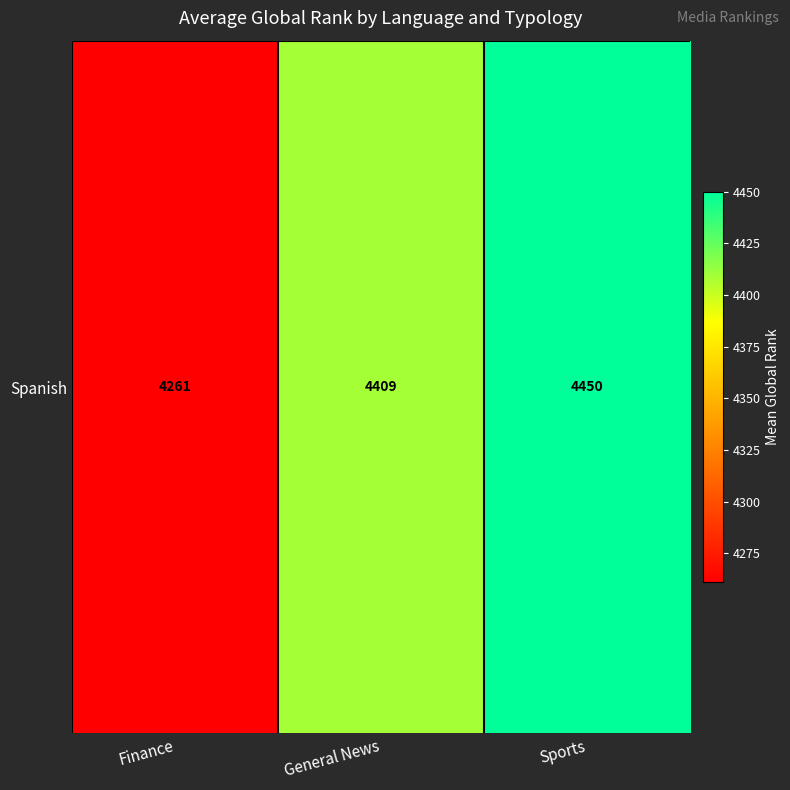

Reading left to right, list all the values displayed in this chart.

Finance=4261.0	General News=4409.2	Sports=4450.0